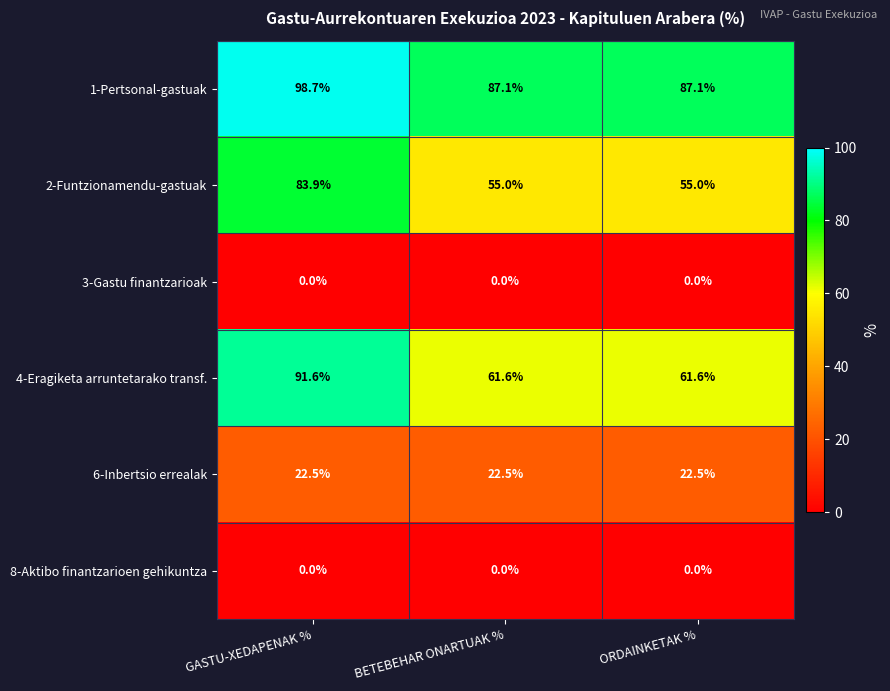

What is the maximum value shown in the chart?

98.7